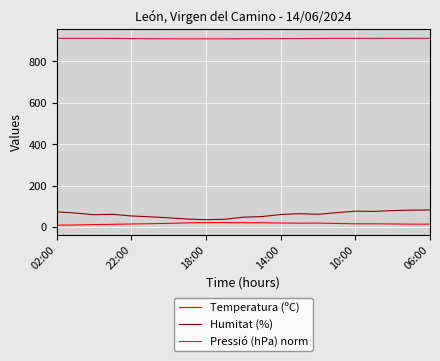

What is the highest value of the Temperatura (ºC) series?

22.0